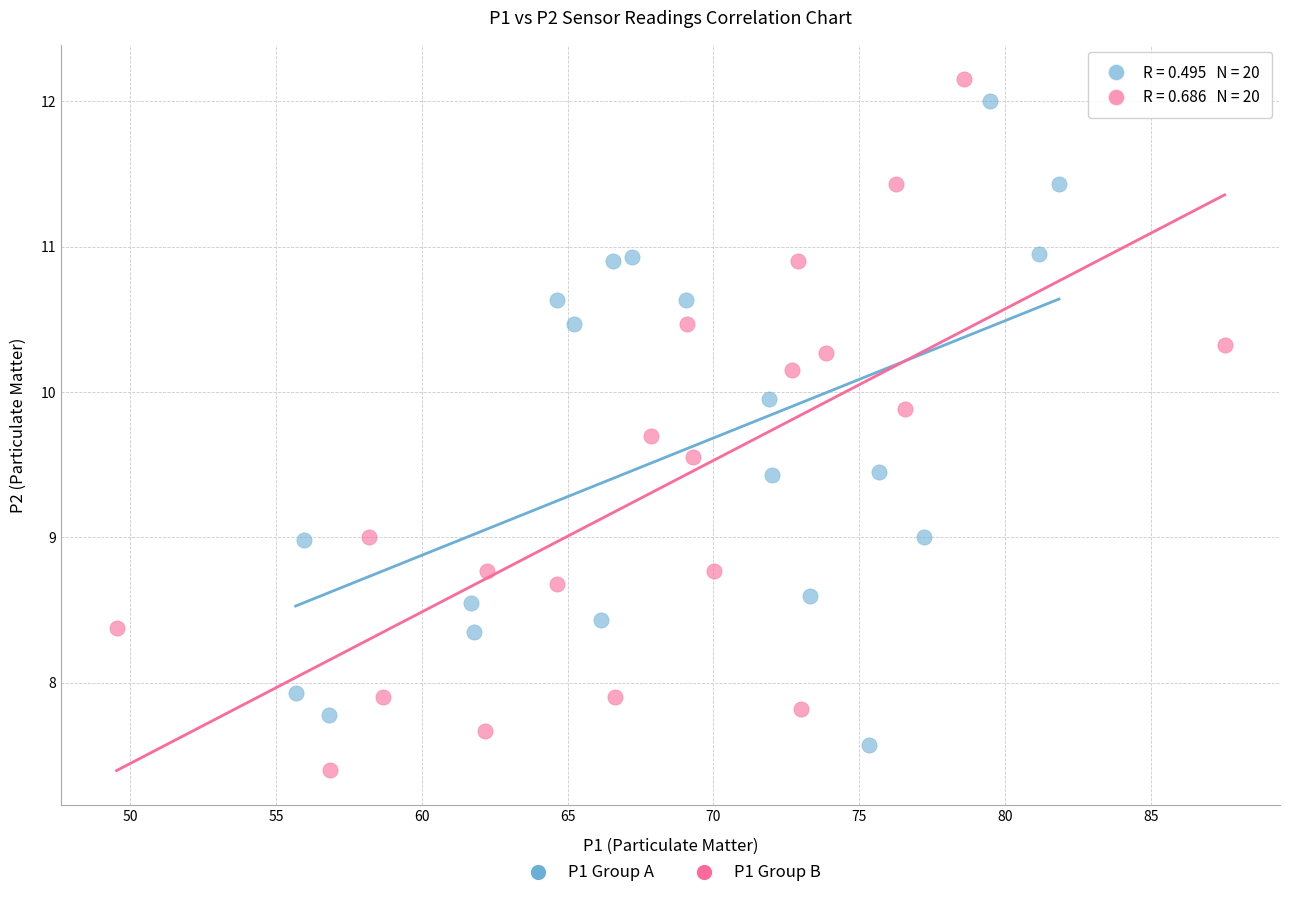

Which series has the widest spread of Y values?

P1 Group B